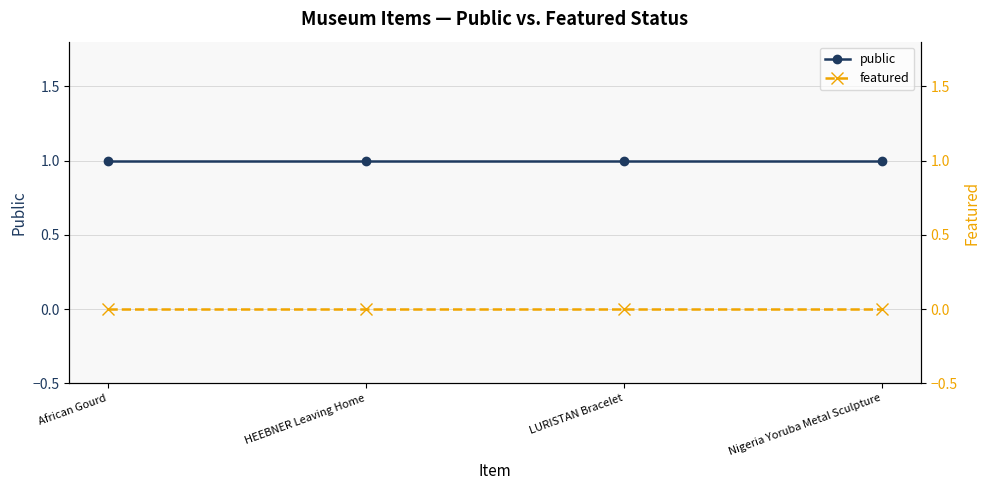

Rank the series by their maximum value, from lowest to highest.

featured, public